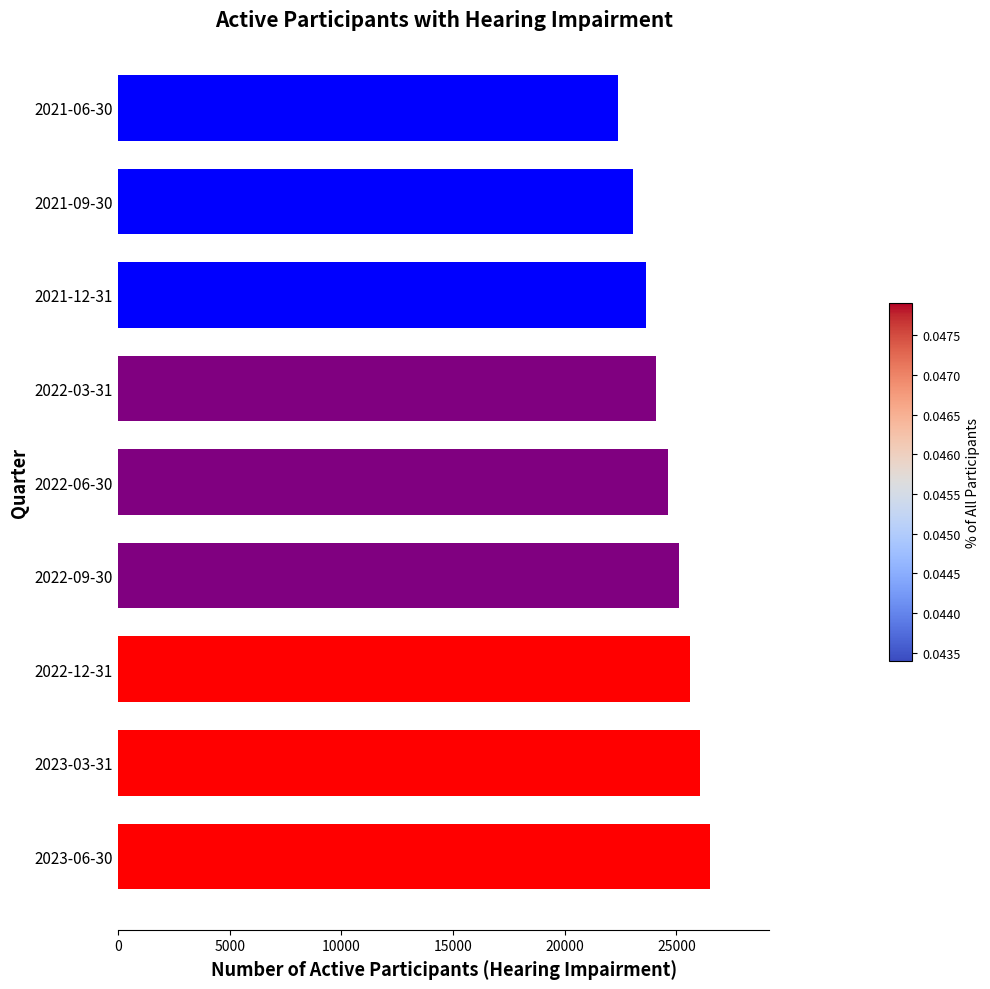

Is it true that the value at 2021-06-30 is 22363?

True